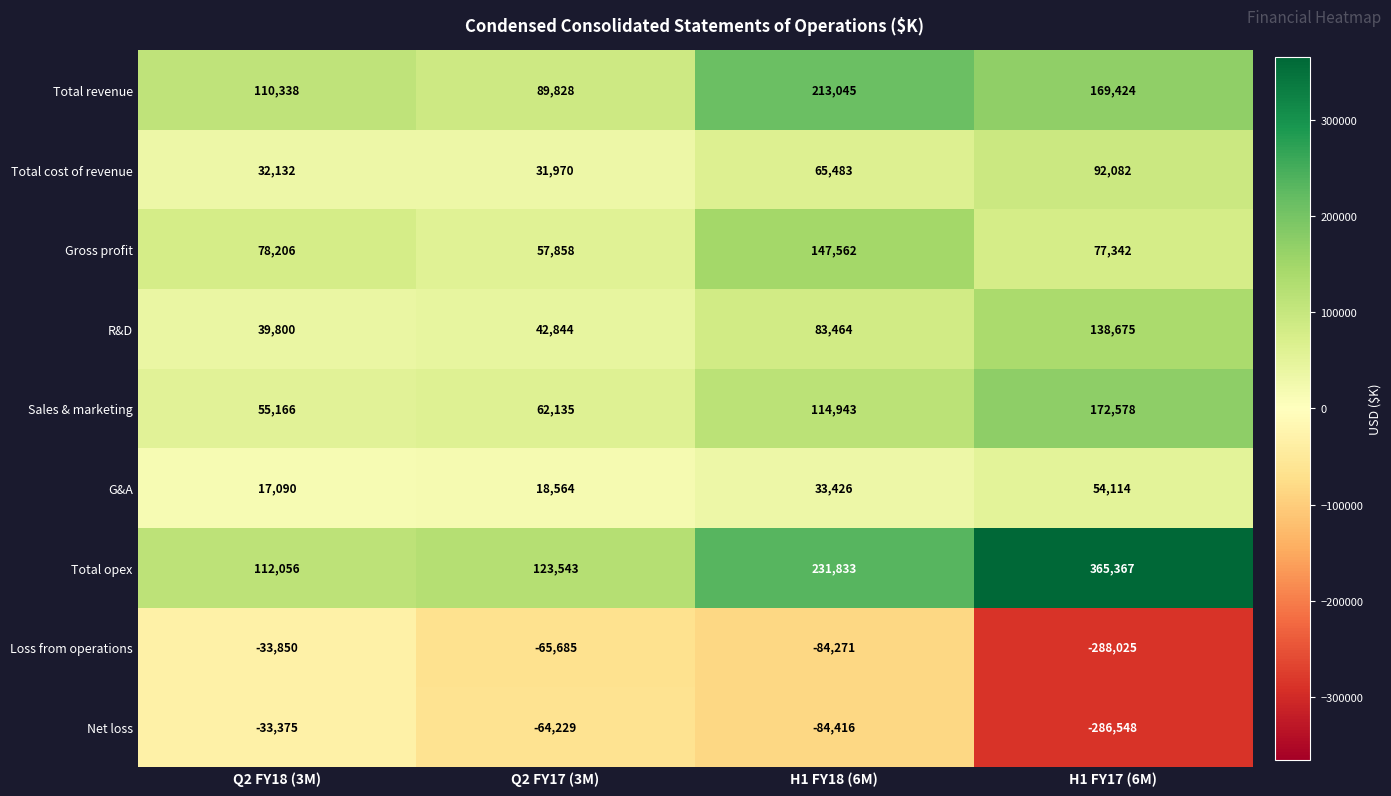

List the series in order of their peak value, lowest first.

Loss from operations, Net loss, G&A, Total cost of revenue, R&D, Gross profit, Sales & marketing, Total revenue, Total opex